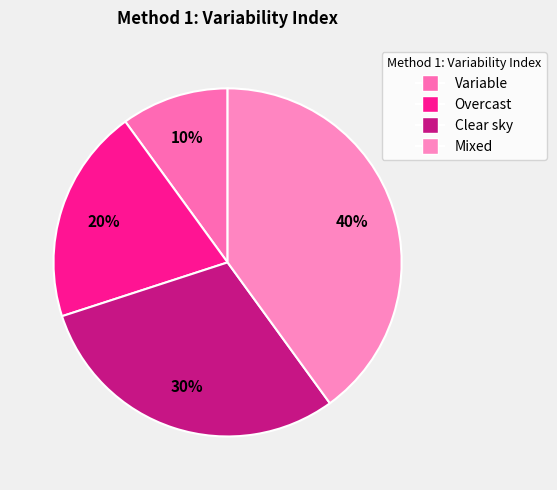

To the nearest percent, what is the average slice percentage?

25%